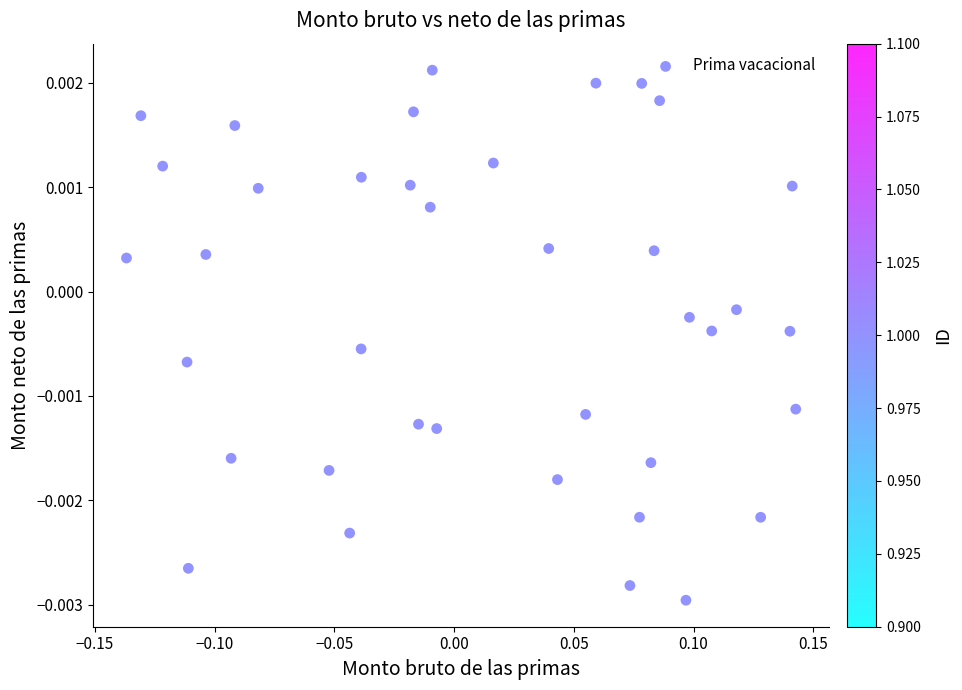

What is the range of X values (max minus min)?

0.3